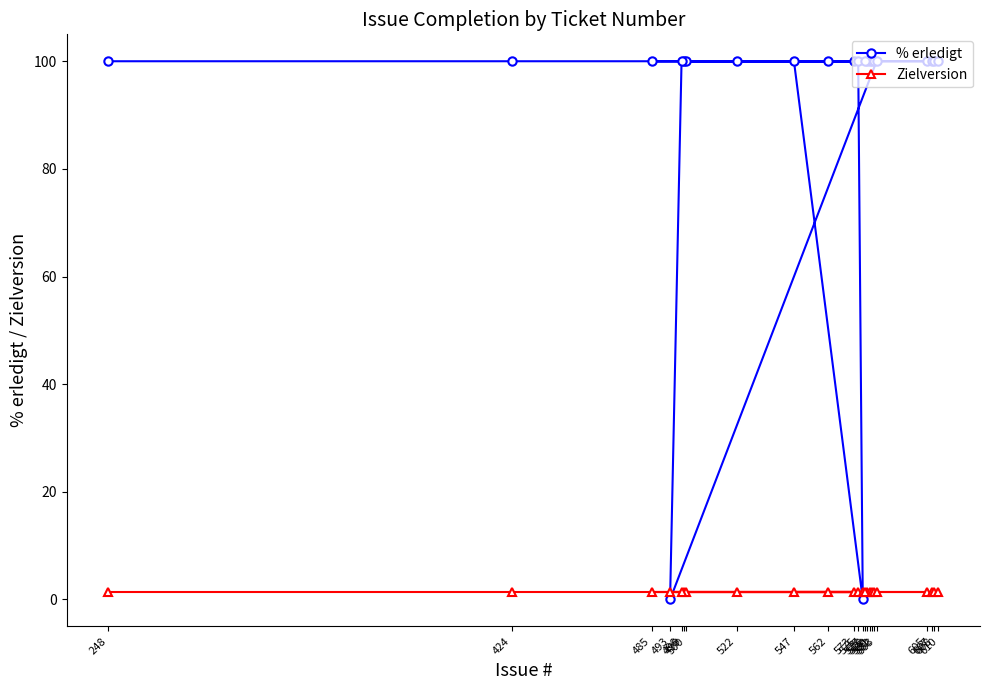

At which category is the sum across all series the highest?

248